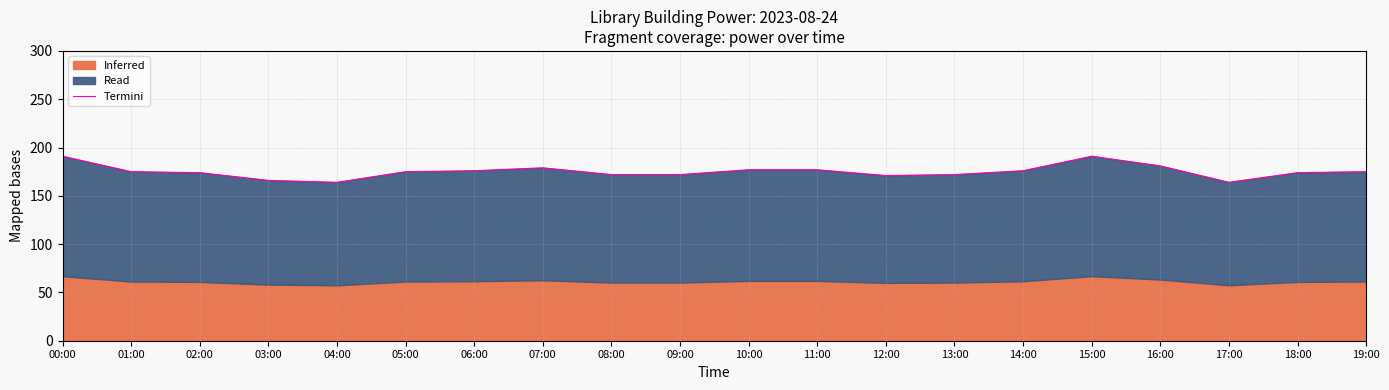

List the labels in order of value, largest first.

00:00, 15:00, 16:00, 07:00, 10:00, 11:00, 06:00, 14:00, 01:00, 05:00, 19:00, 02:00, 18:00, 08:00, 09:00, 13:00, 12:00, 03:00, 04:00, 17:00